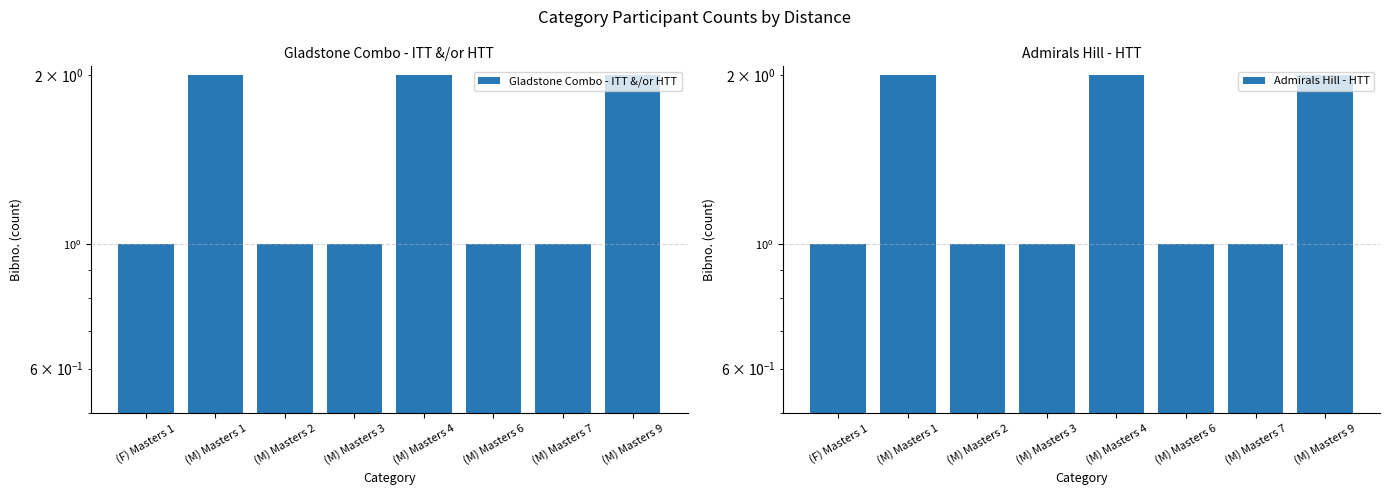

Reading right to left, what are all the values shown in this chart?

Gladstone Combo - ITT &/or HTT: (M) Masters 9=2	(M) Masters 7=1	(M) Masters 6=1	(M) Masters 4=2	(M) Masters 3=1	(M) Masters 2=1	(M) Masters 1=2	(F) Masters 1=1
Admirals Hill - HTT: (M) Masters 9=2	(M) Masters 7=1	(M) Masters 6=1	(M) Masters 4=2	(M) Masters 3=1	(M) Masters 2=1	(M) Masters 1=2	(F) Masters 1=1